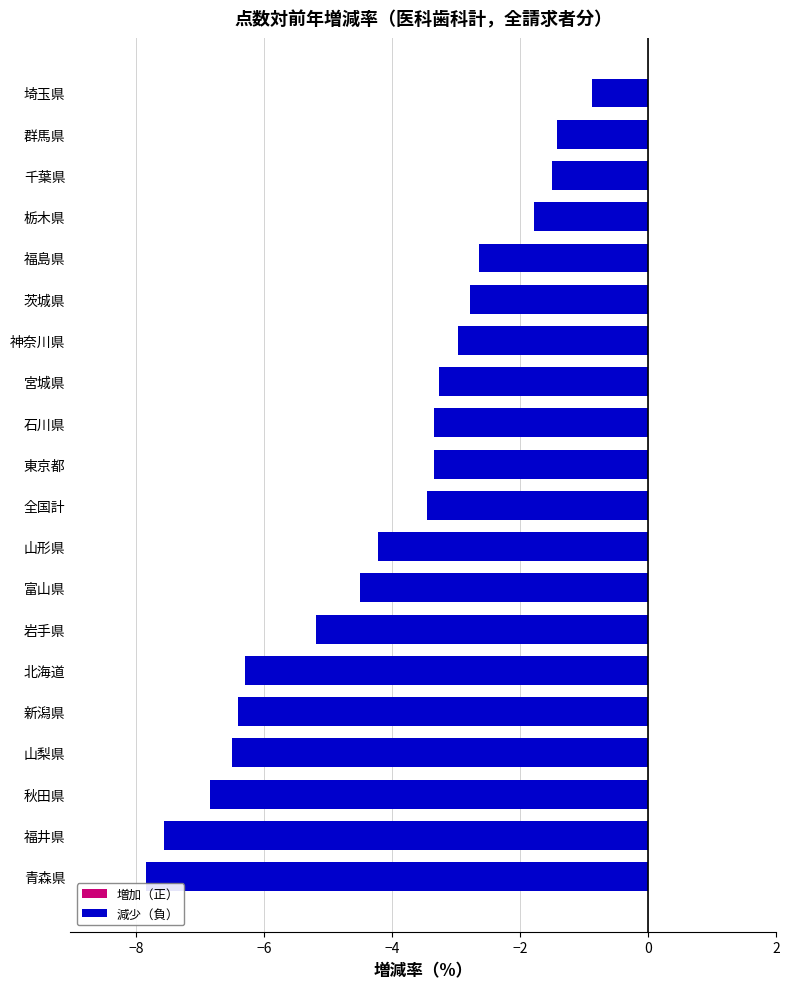

What is the label of the 5th bar from the top?

福島県